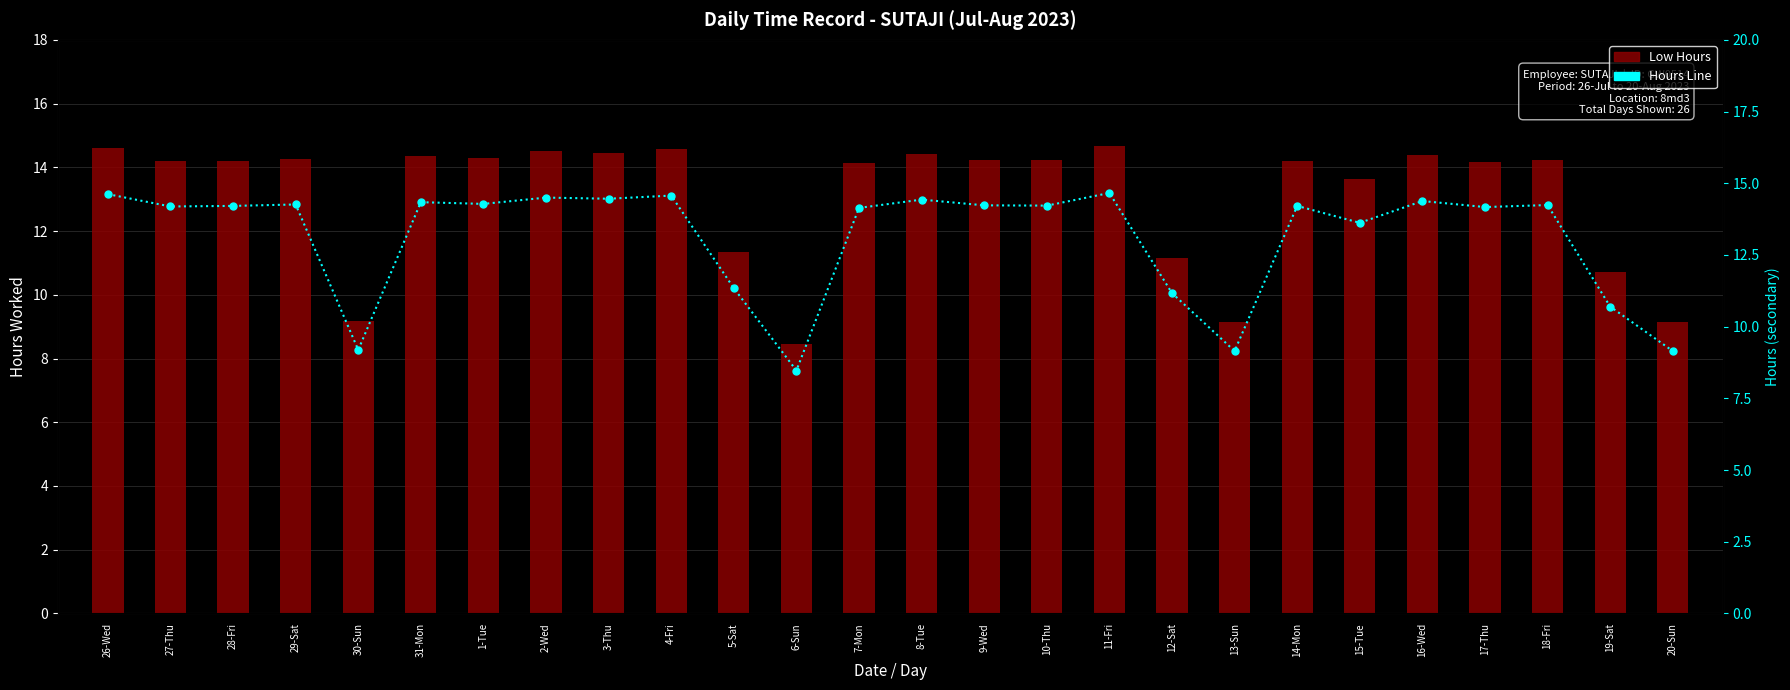

What is the difference between the maximum and second lowest values in the Hours Line series?

5.5